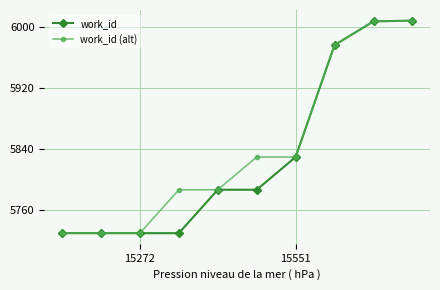

At how many categories does at least one series exceed 5935?

3